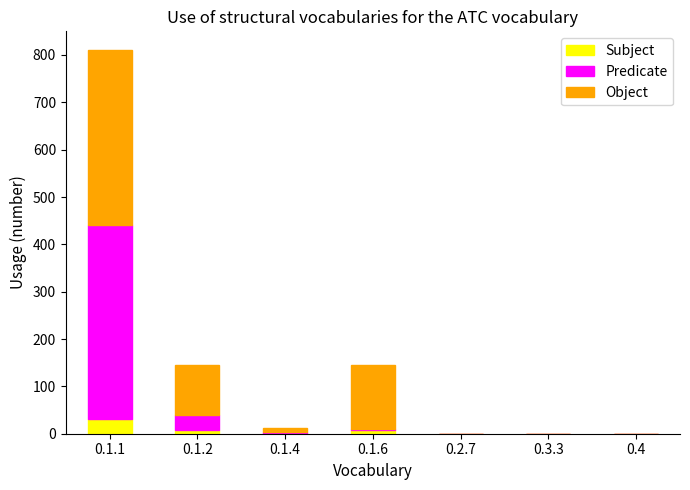

At which category is the sum across all series the highest?

0.1.1